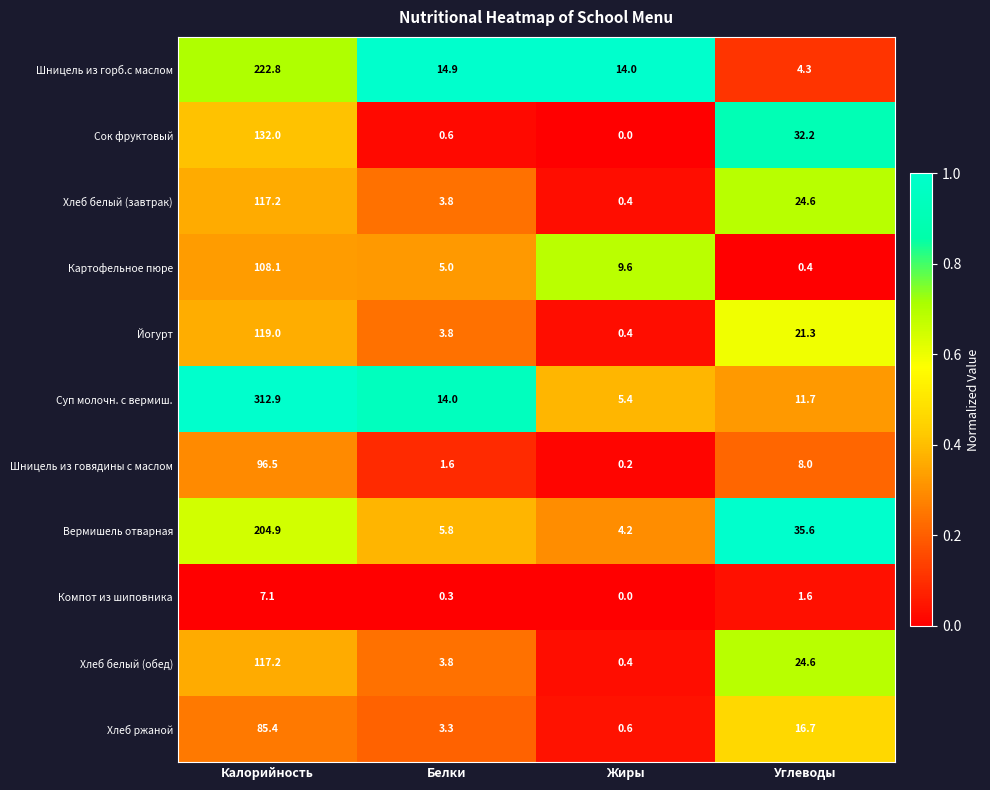

What is the difference between the Сок фруктовый values at Углеводы and Калорийность?

99.8